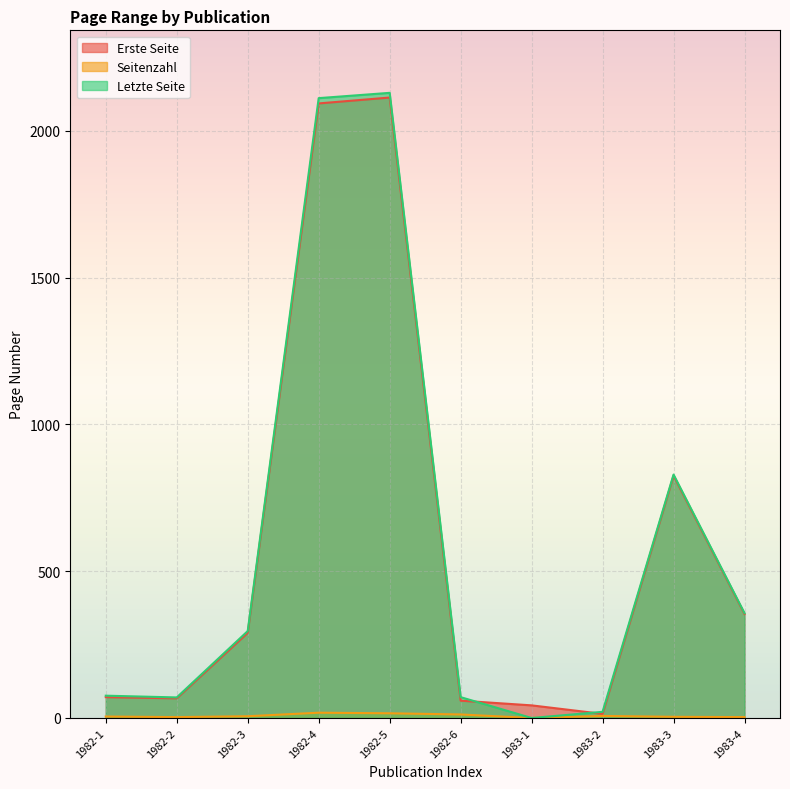

True or false: Erste Seite and Seitenzahl intersect in this chart.

False